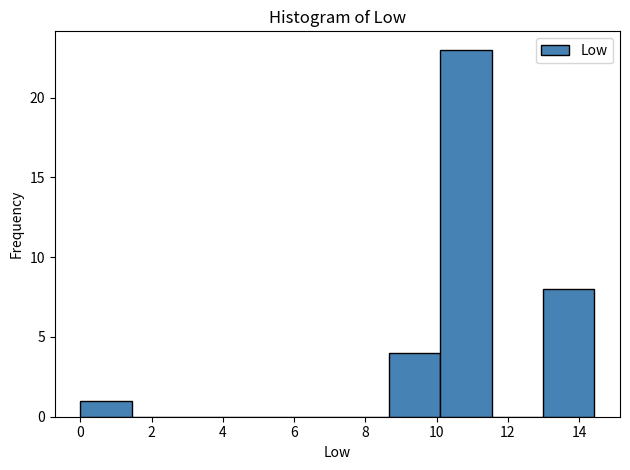

What is the height of the bar covering 13.0 to 14.4 on the x-axis? Neither the bar edges nor the heights are printed on the chart, so give them approximately, as read against the axes.

8